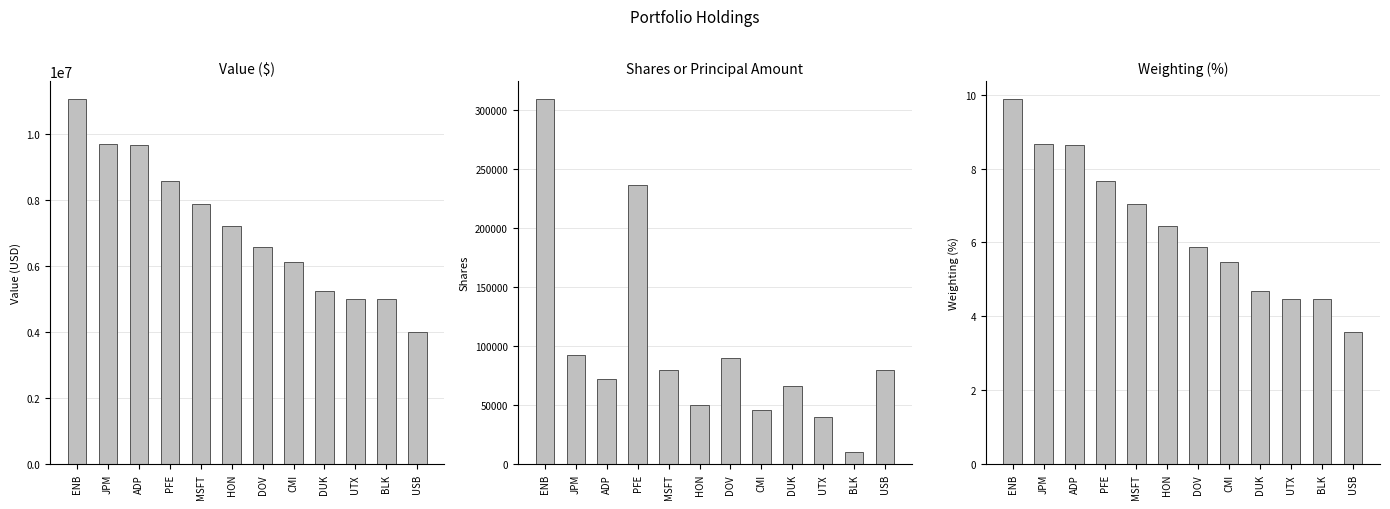

Reading left to right, what are all the values shown in this chart?

Value ($): ENB=11043000.0	JPM=9691000.0	ADP=9658000.0	PFE=8577000.0	MSFT=7889000.0	HON=7203000.0	DOV=6588000.0	CMI=6118000.0	DUK=5243000.0	UTX=5001000.0	BLK=4990000.0	USB=4002000.0
Shares: ENB=309418.0	JPM=93000.0	ADP=72000.0	PFE=236400.0	MSFT=80000.0	HON=50000.0	DOV=90000.0	CMI=46000.0	DUK=66300.0	UTX=40000.0	BLK=10000.0	USB=80000.0
Weighting (%): ENB=9.9	JPM=8.7	ADP=8.6	PFE=7.7	MSFT=7.1	HON=6.4	DOV=5.9	CMI=5.5	DUK=4.7	UTX=4.5	BLK=4.5	USB=3.6